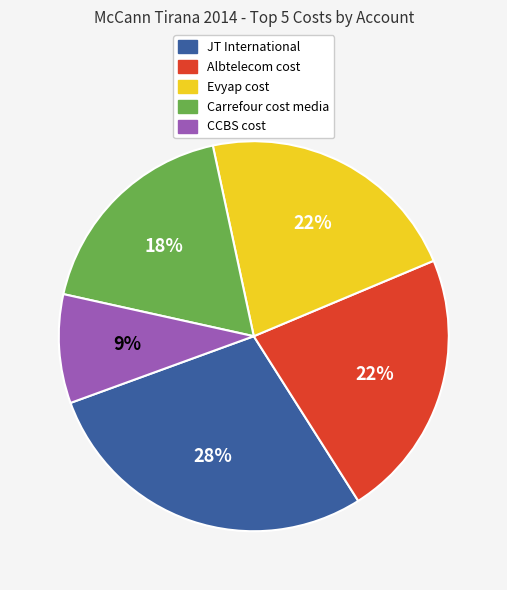

Do JT International and Carrefour cost media together represent more than half of the pie?

No